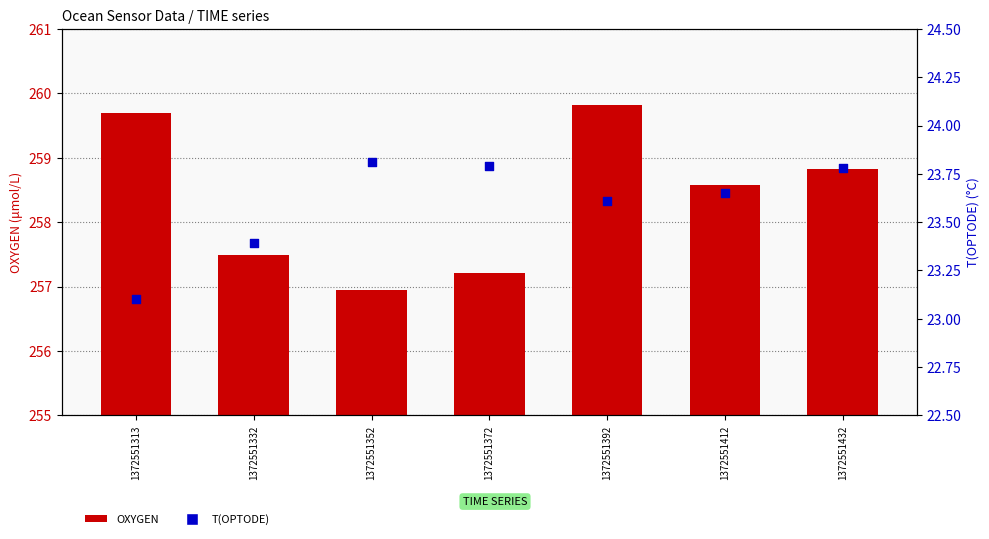

What is the total value across all series at 1372551332?

280.9